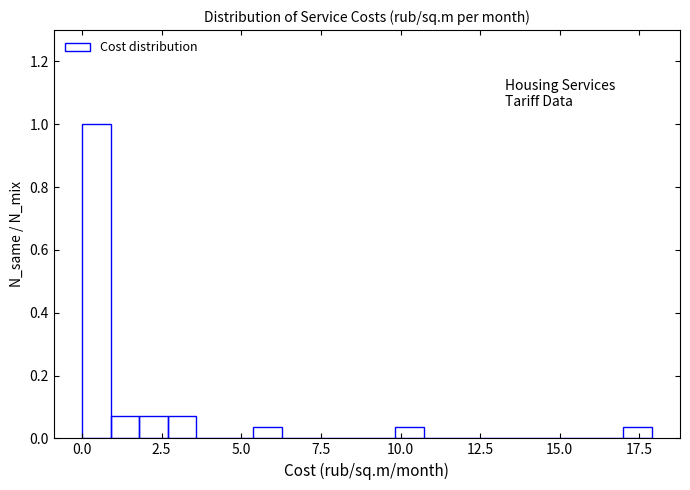

Read against the x-axis, roughly where is the centre of the tallest bar?

0.5